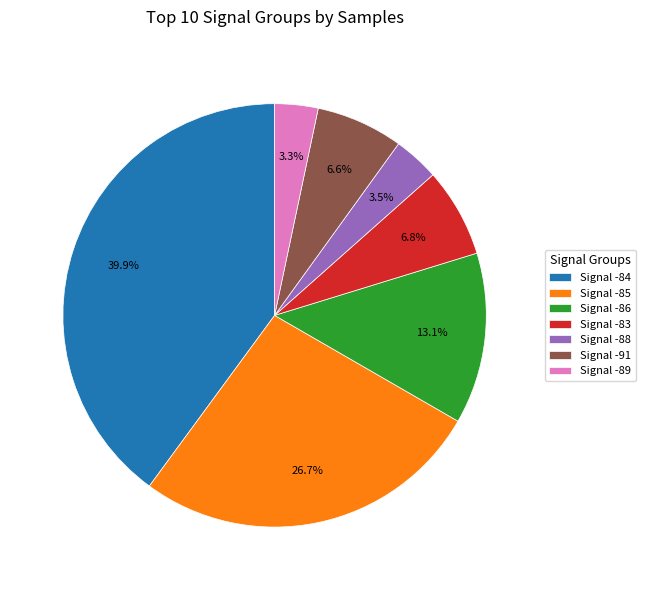

How many segments does this pie chart have?

7